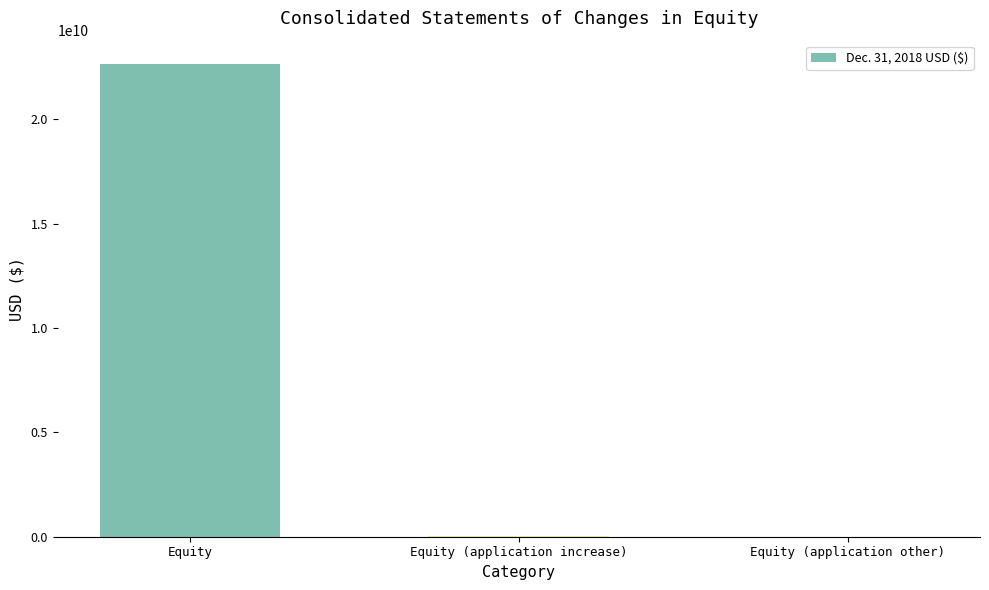

What is the sum of all values?

22664000000